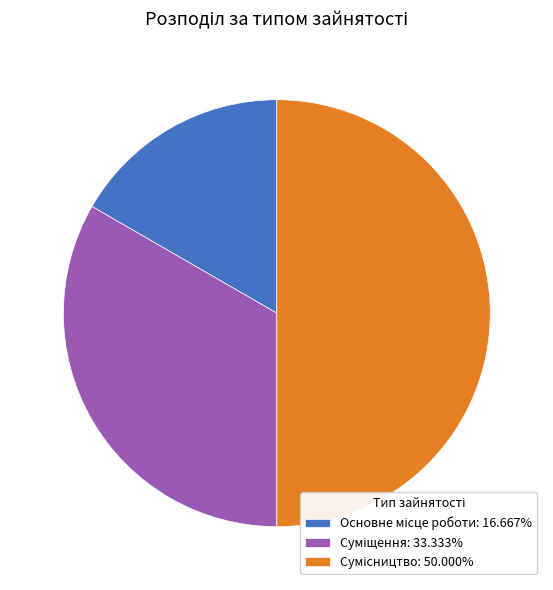

Does Основне місце роботи represent more than half of the total?

No